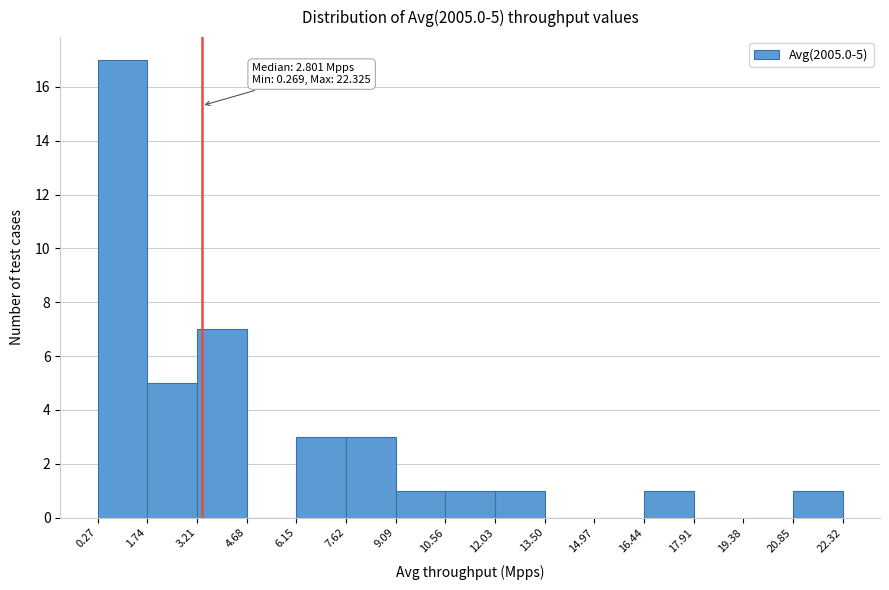

Over which range of the x-axis is the bar tallest?

0.27 to 1.74